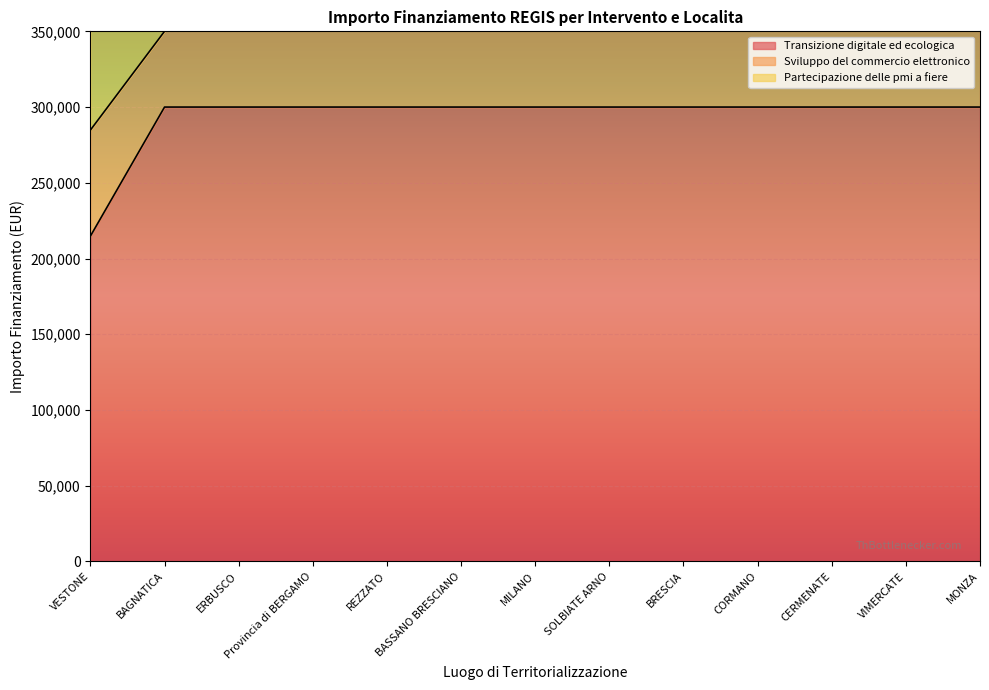

The value of Sviluppo del commercio elettronico at VESTONE is 284800. True or false?

True